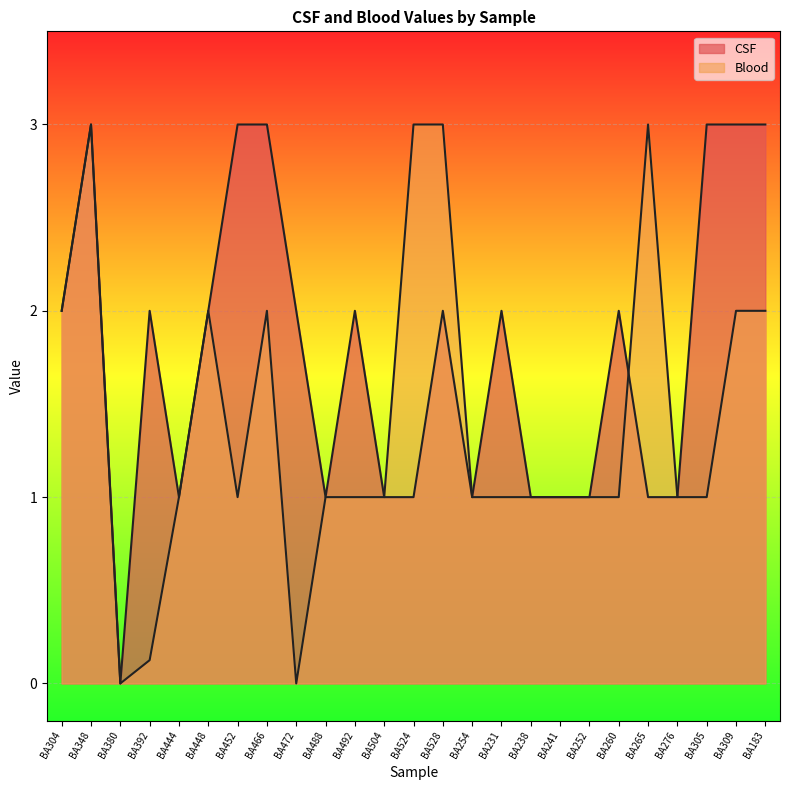

Does the chart display data point markers on the line(s)?

No